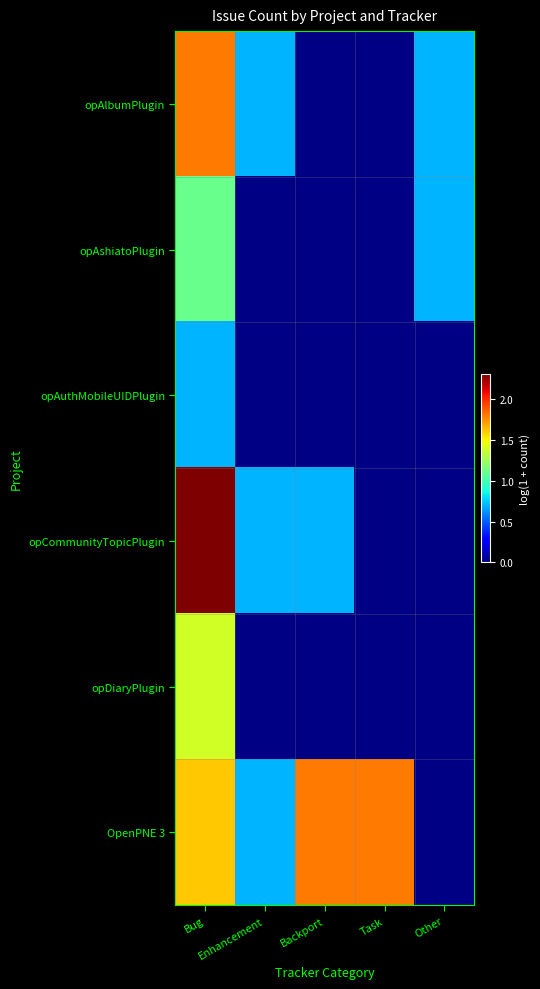

Between Other and Enhancement, which is larger?

Other